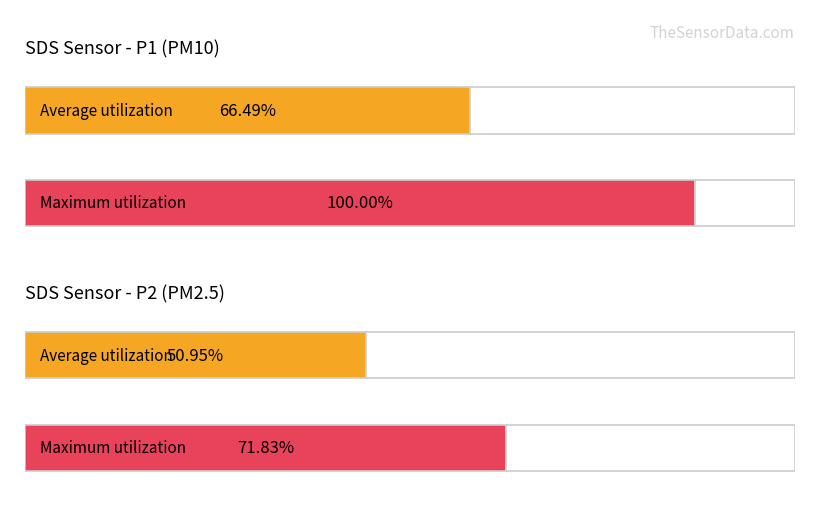

Which series has the largest range (max minus min)?

SDS_P1